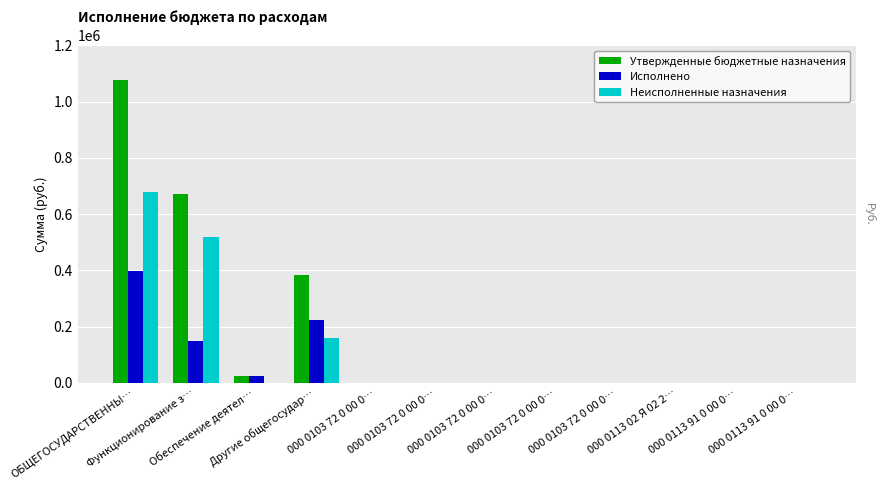

Does the chart contain stacked bars?

No